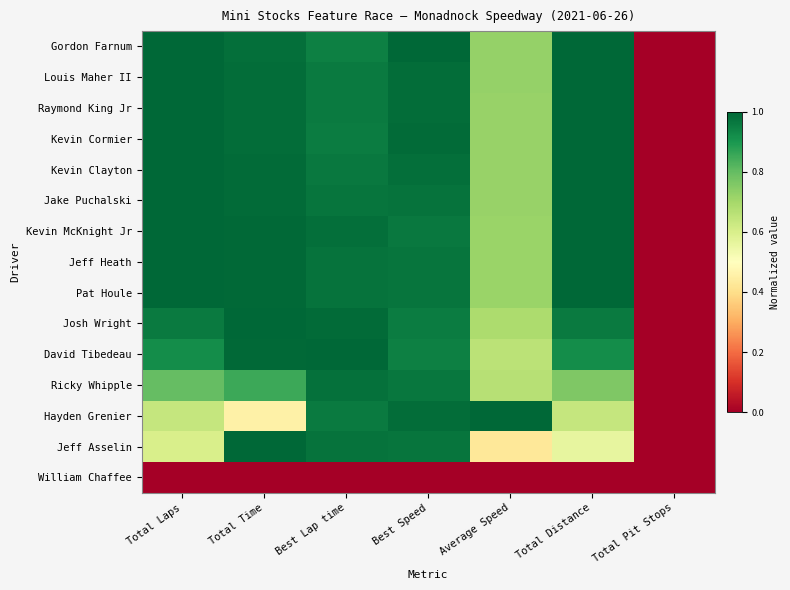

How many categories are shown in the chart?

7